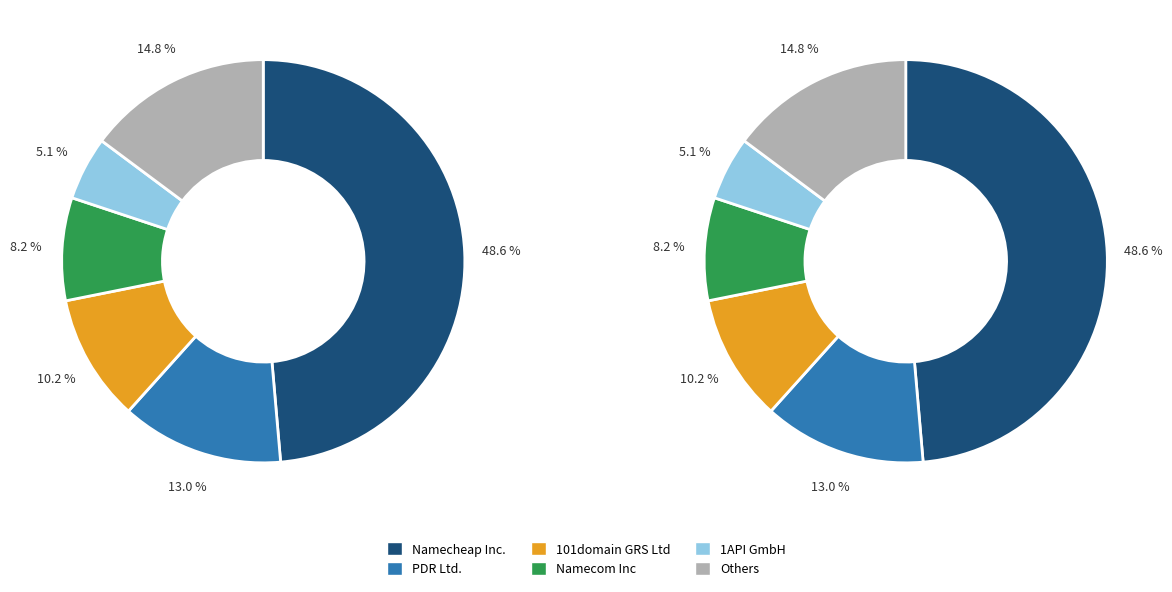

True or false: INWX GmbH accounts for 15% of the total.

False